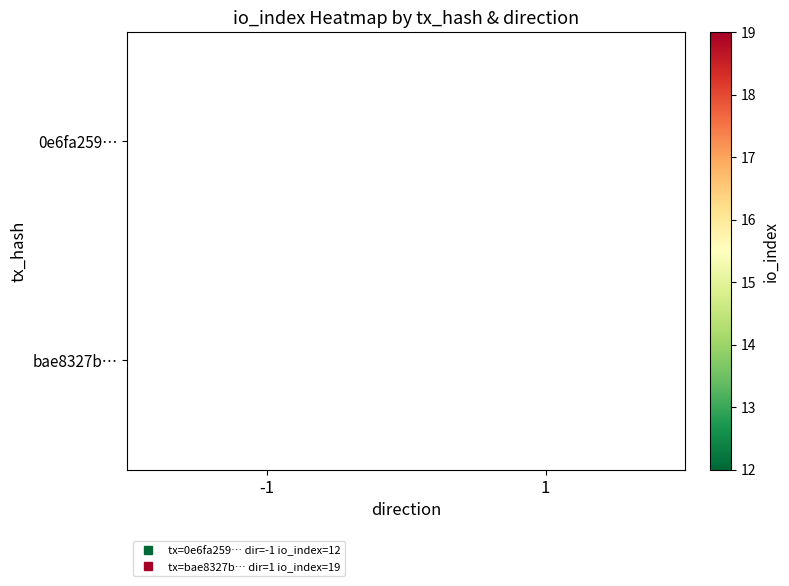

At how many categories does at least one series exceed 17?

1